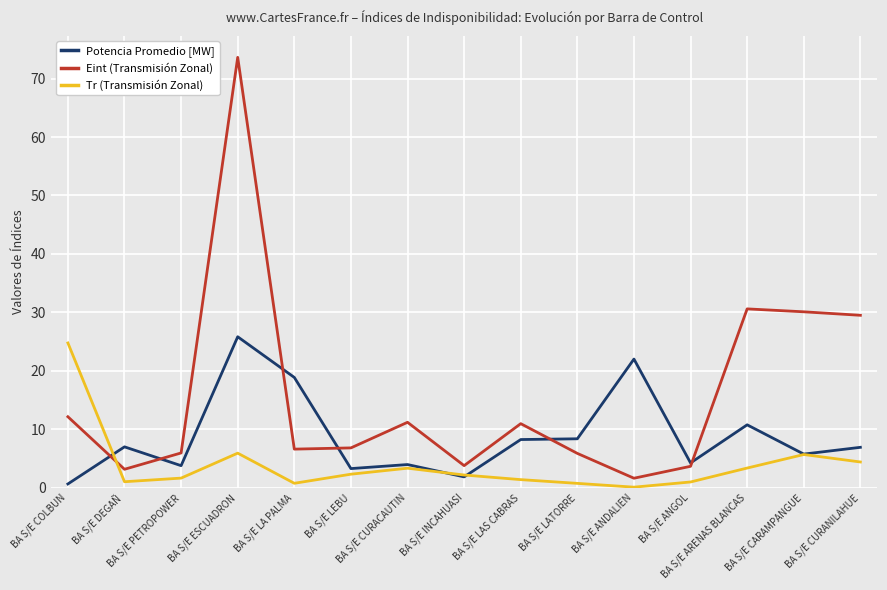

What is the difference between the Eint (Transmisión Zonal) values at BA S/E LEBU and BA S/E ARENAS BLANCAS?

23.8